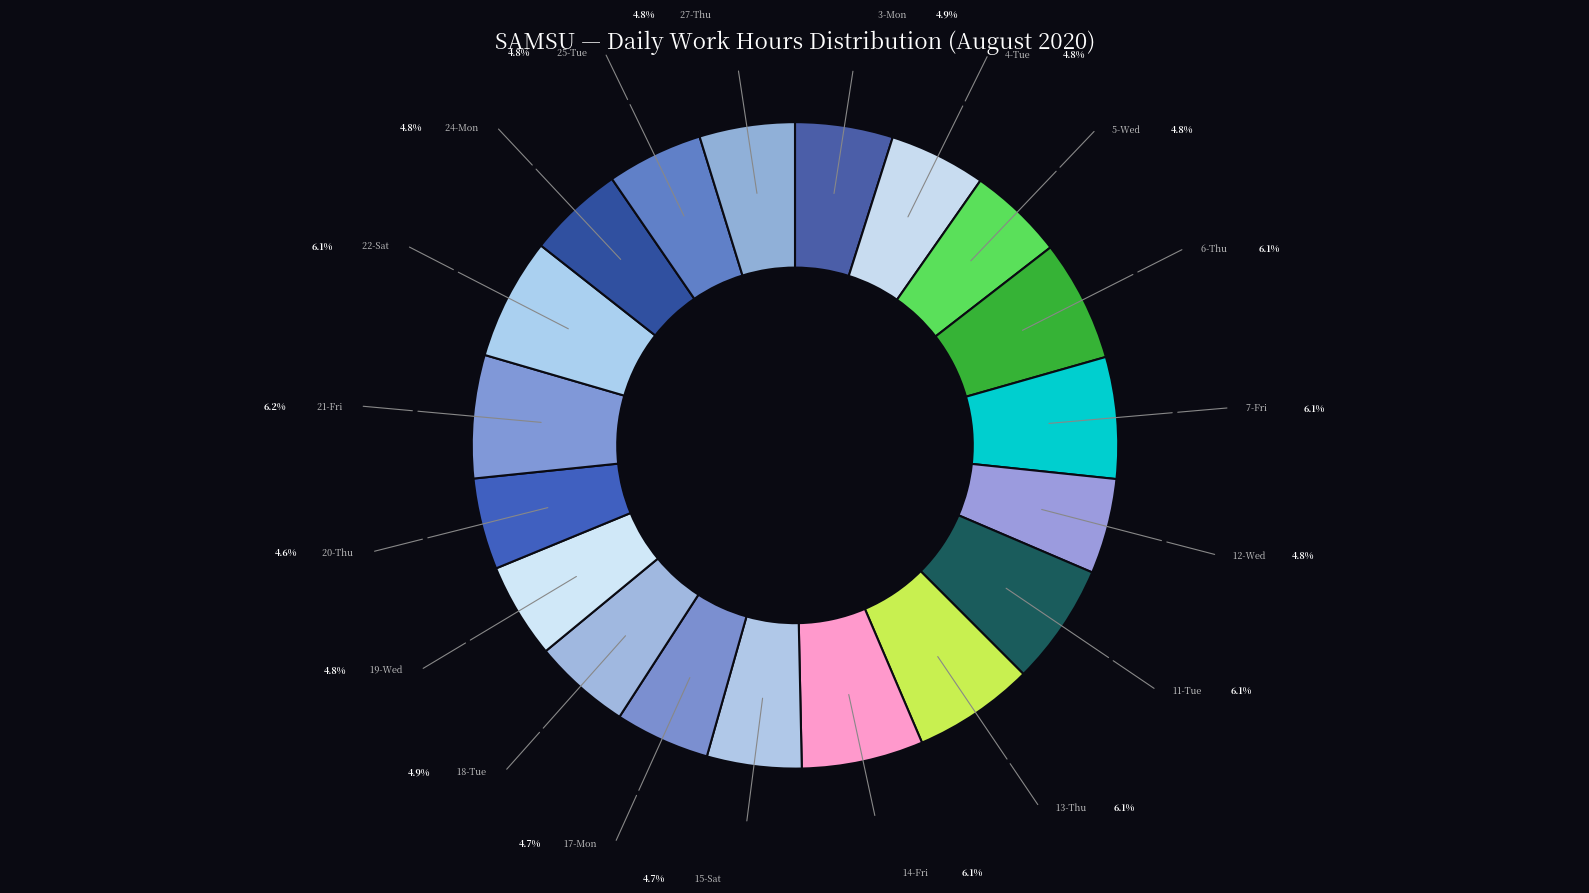

Count the number of slices in the pie.

19